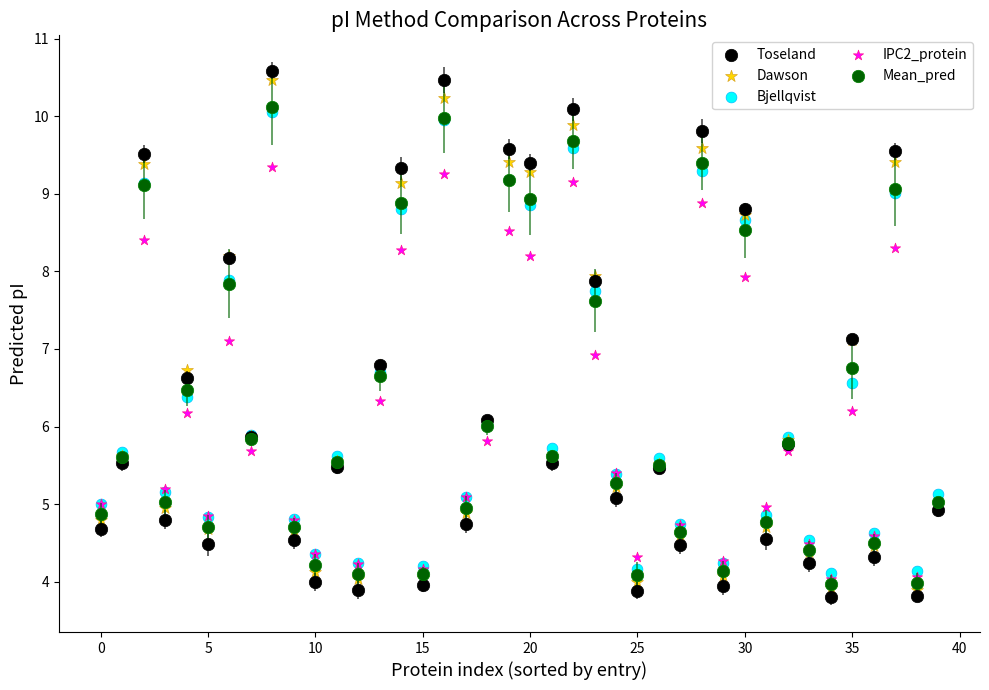

Which series contains the highest Y value?

Toseland